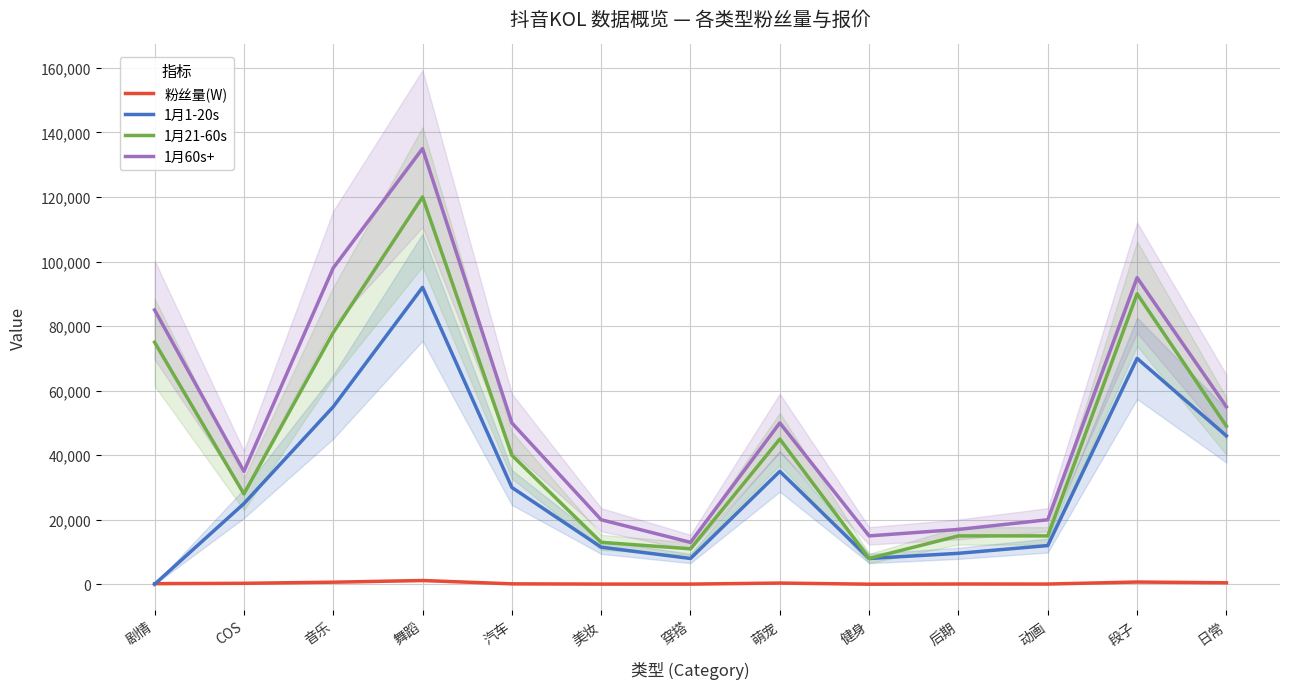

What is the difference between the 粉丝量(W) values at 音乐 and 美妆?

588.6